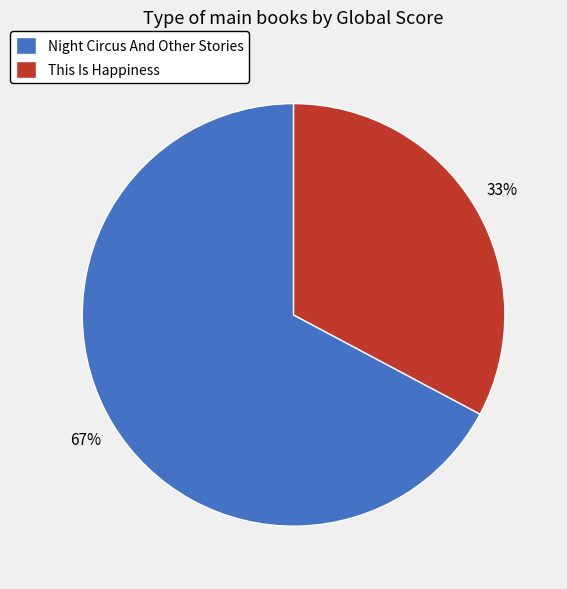

What is the majority slice?

Night Circus And Other Stories